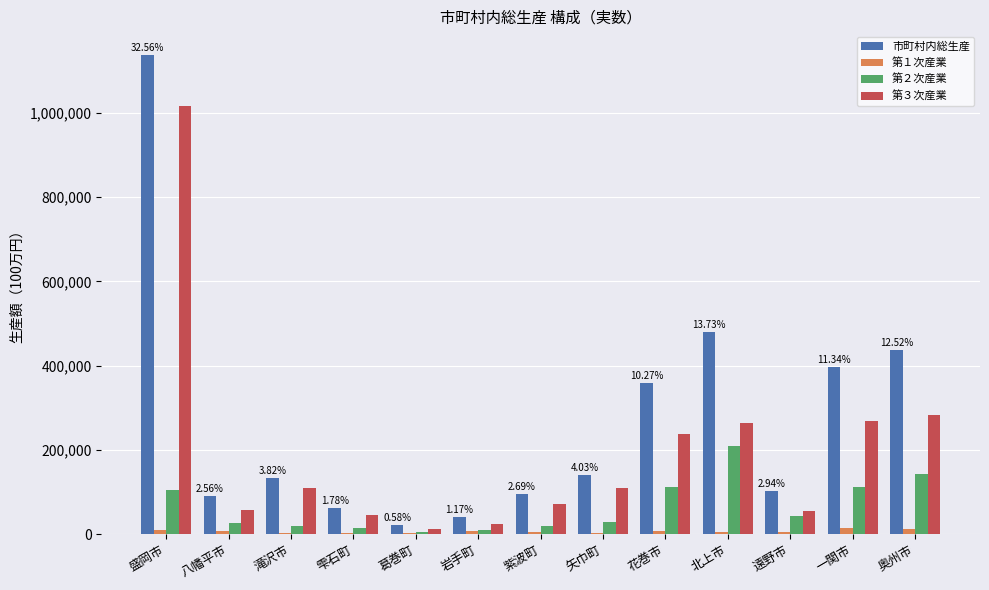

Between 葛巻町 and 遠野市, which series saw the biggest shift?

市町村内総生産